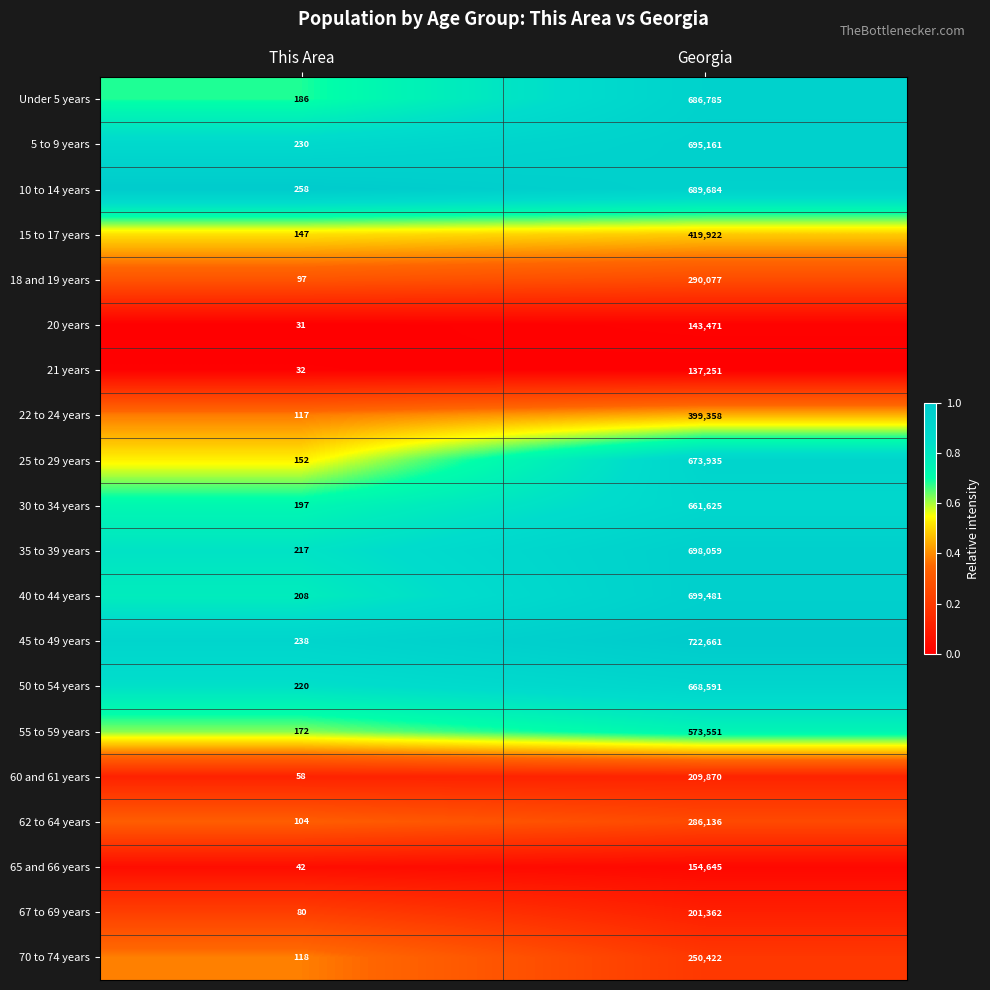

What is the spread (max minus min) of values at This Area?

227